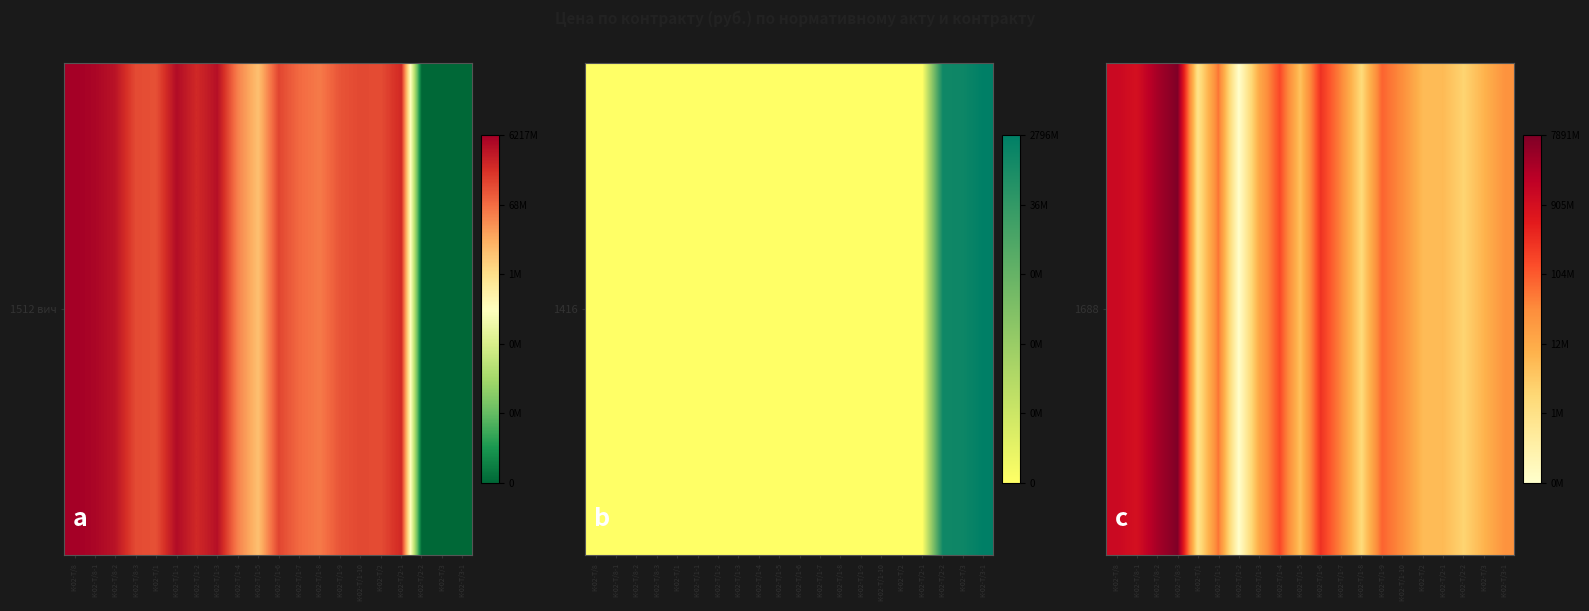

Which category has the lowest value across all series?

К-02-Т/1-2